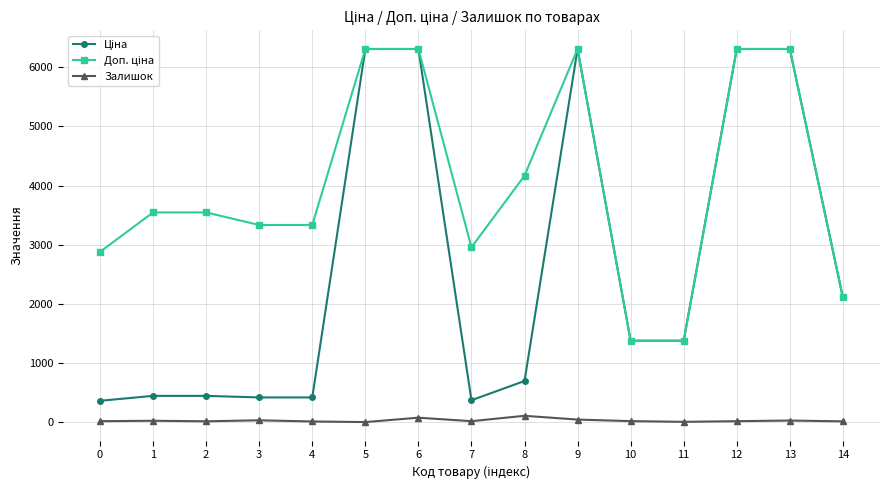

True or false: Залишок has more than 0 points higher than both neighbors.

True